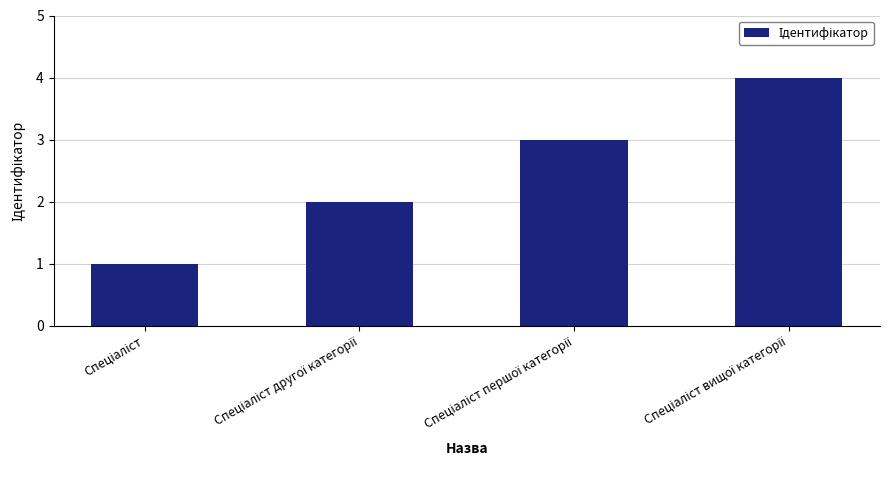

Are the bars horizontal?

No